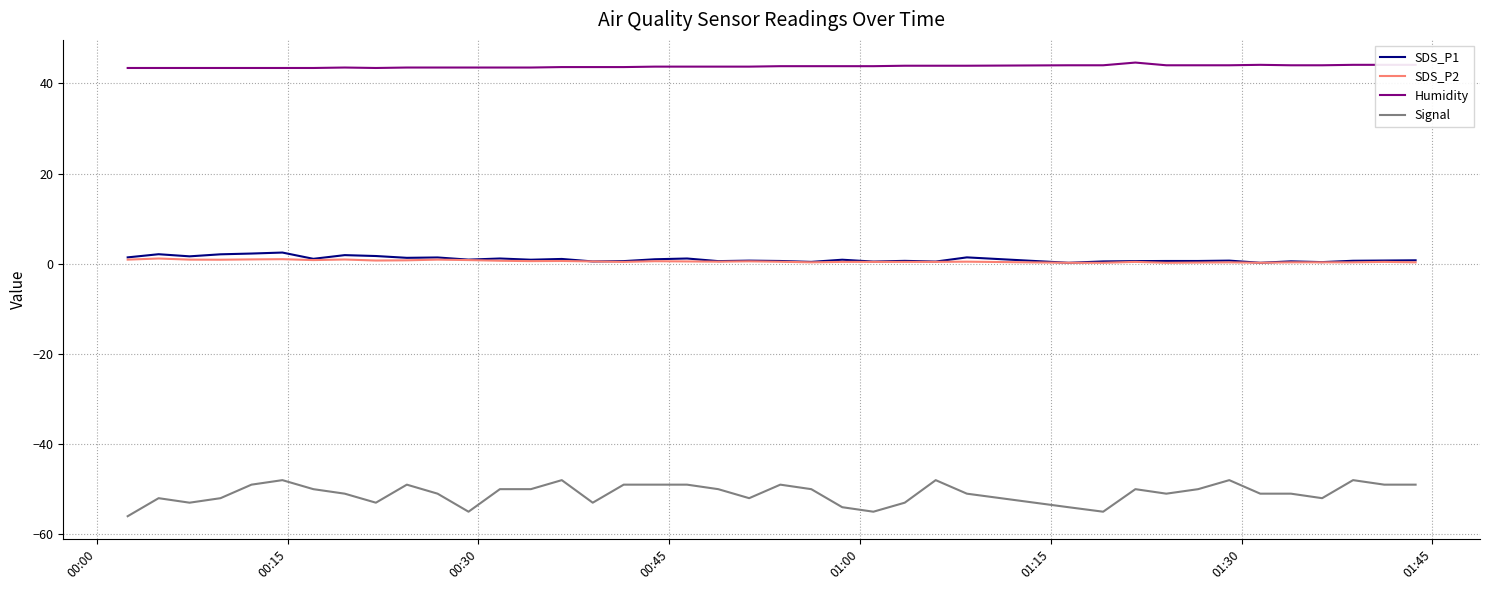

Which series has the largest total across all categories?

Humidity